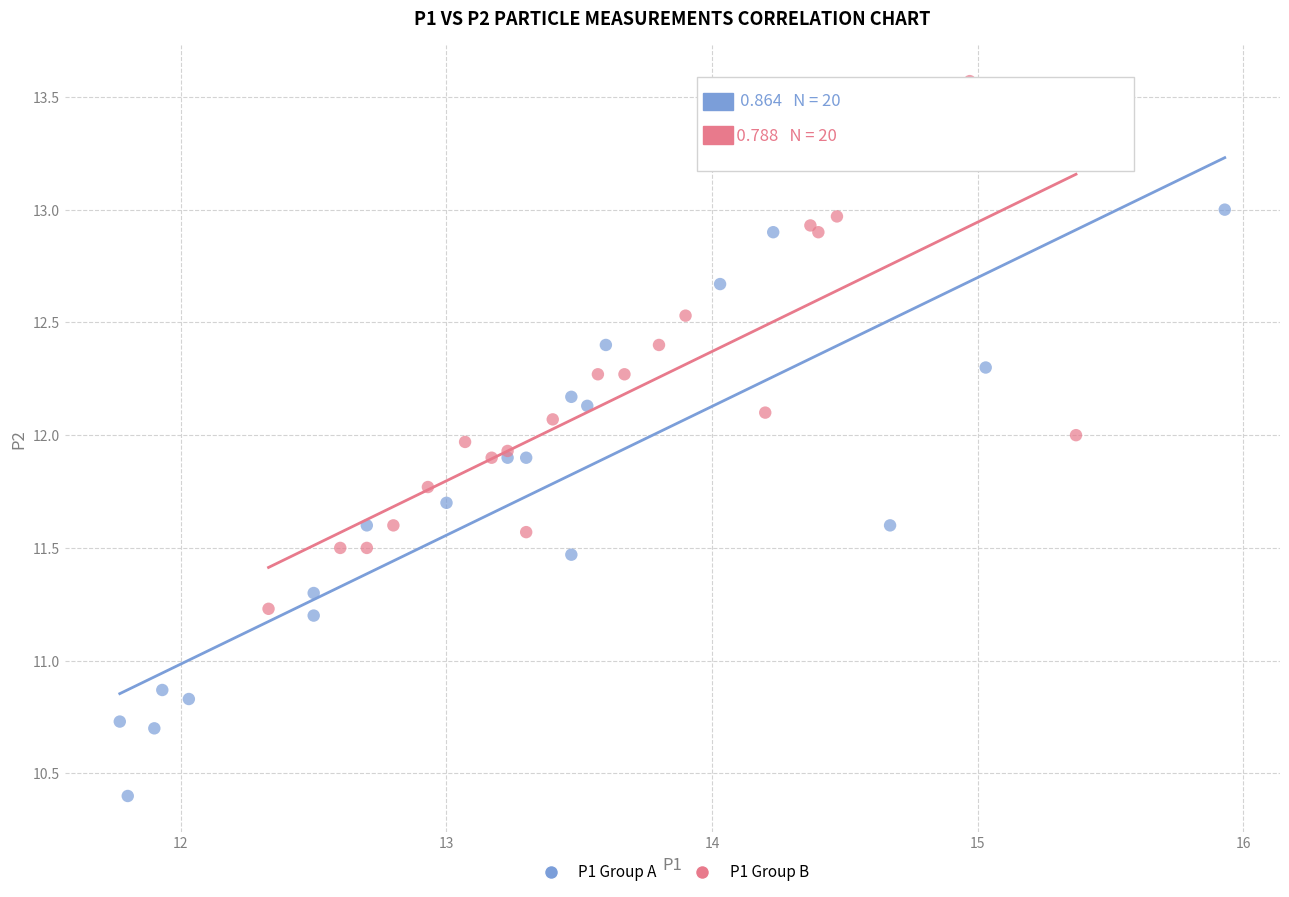

Which series has the widest spread of Y values?

P1 Group A